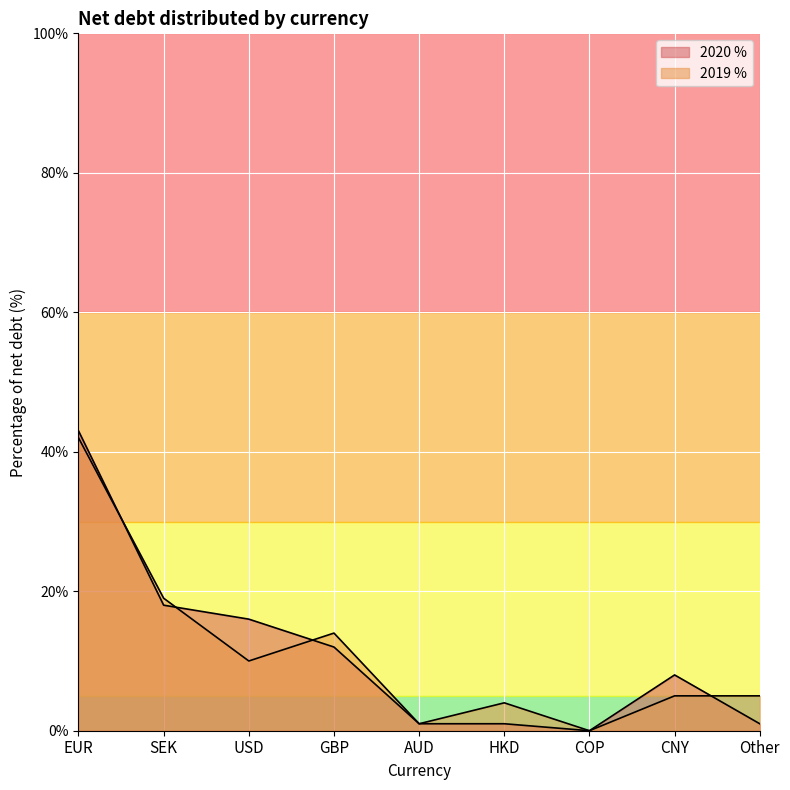

What are all the series names shown in the legend?

2020 %, 2019 %